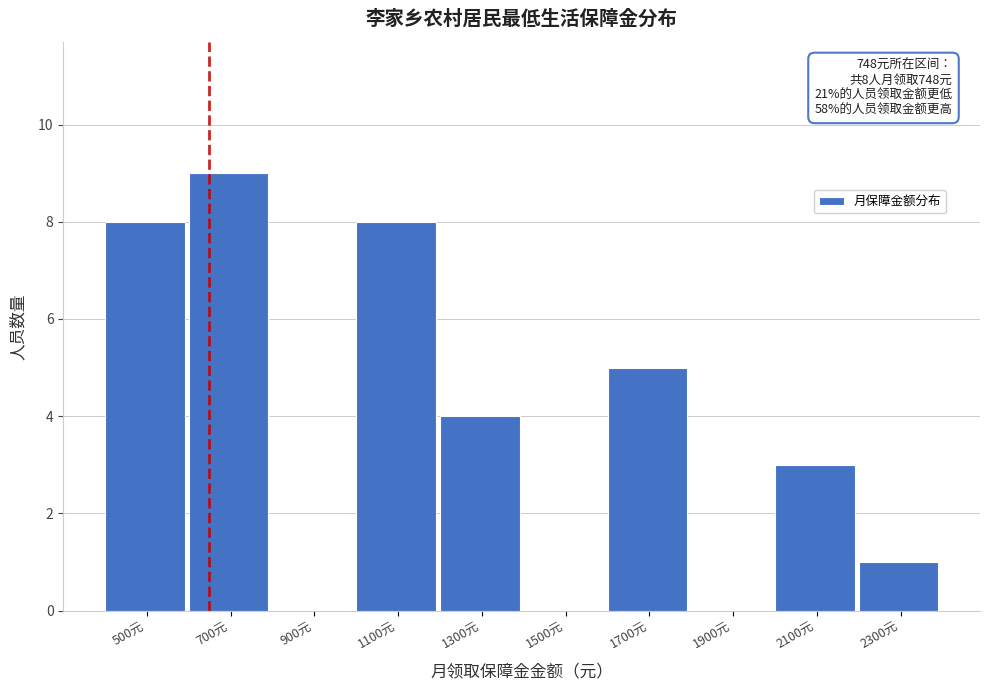

Reading left to right, list all the values displayed in this chart.

500元=8	700元=9	900元=0	1100元=8	1300元=4	1500元=0	1700元=5	1900元=0	2100元=3	2300元=1